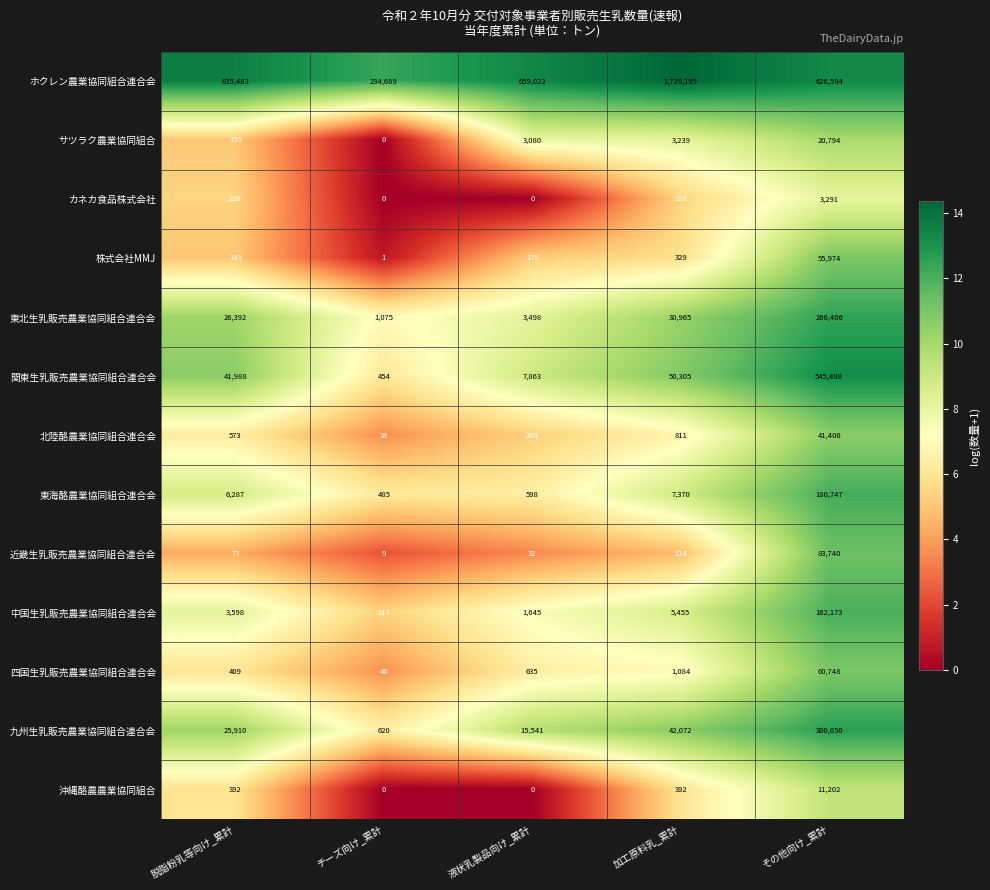

Which label corresponds to the largest value in the chart?

加工原料乳_累計